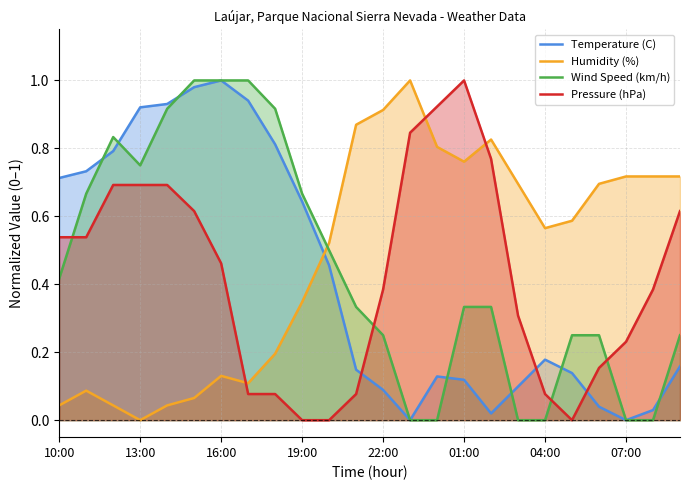

True or false: Humidity (%) and Temperature (C) cross at least once.

True